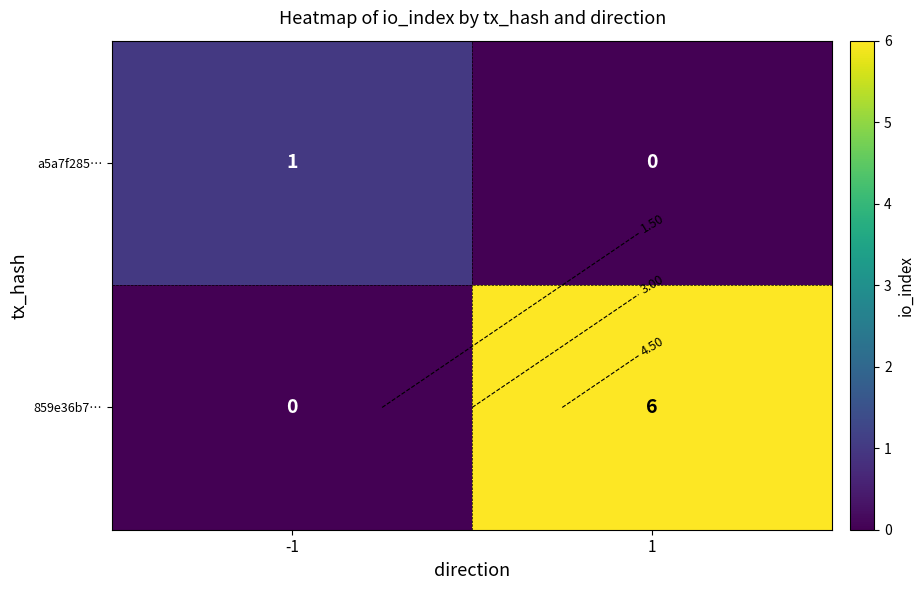

What is the total value across all series at -1?

1